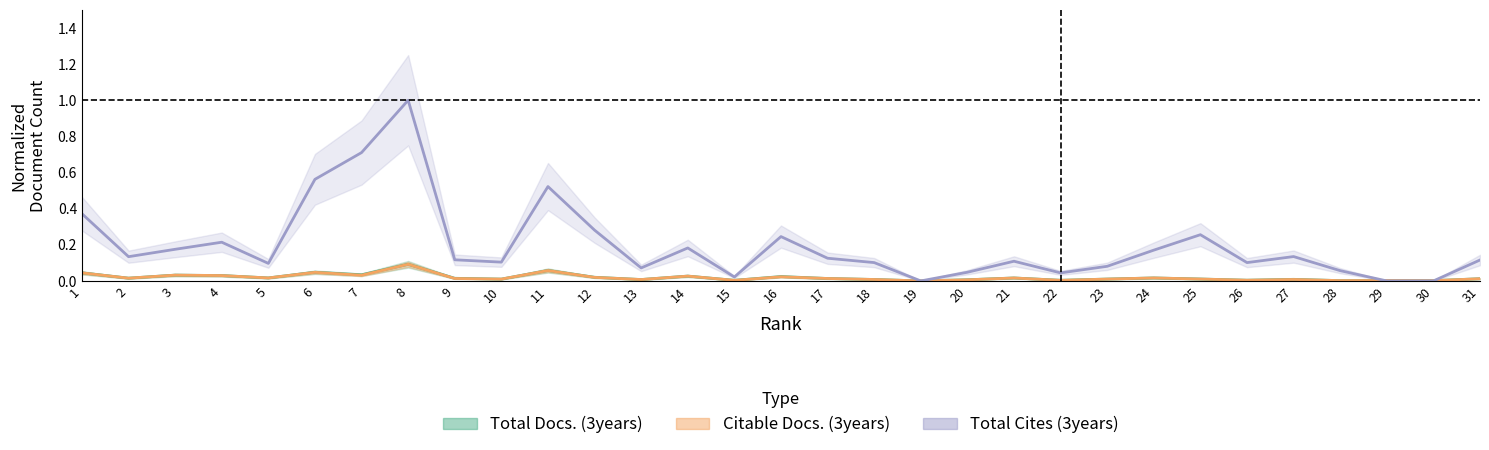

Reading right to left, list all the values displayed in this chart.

Total Docs. (3years): 0.0	0.0	0.0	0.0	0.0	0.0	0.0	0.0	0.0	0.0	0.0	0.0	0.0	0.0	0.0	0.0	0.0	0.0	0.0	0.0	0.1	0.0	0.0	0.1	0.0	0.0	0.0	0.0	0.0	0.0	0.0
Citable Docs. (3years): 0.0	0.0	0.0	0.0	0.0	0.0	0.0	0.0	0.0	0.0	0.0	0.0	0.0	0.0	0.0	0.0	0.0	0.0	0.0	0.0	0.1	0.0	0.0	0.1	0.0	0.0	0.0	0.0	0.0	0.0	0.0
Total Cites (3years): 0.1	0.0	0.0	0.1	0.1	0.1	0.3	0.2	0.1	0.0	0.1	0.0	0.0	0.1	0.1	0.2	0.0	0.2	0.1	0.3	0.5	0.1	0.1	1.0	0.7	0.6	0.1	0.2	0.2	0.1	0.4